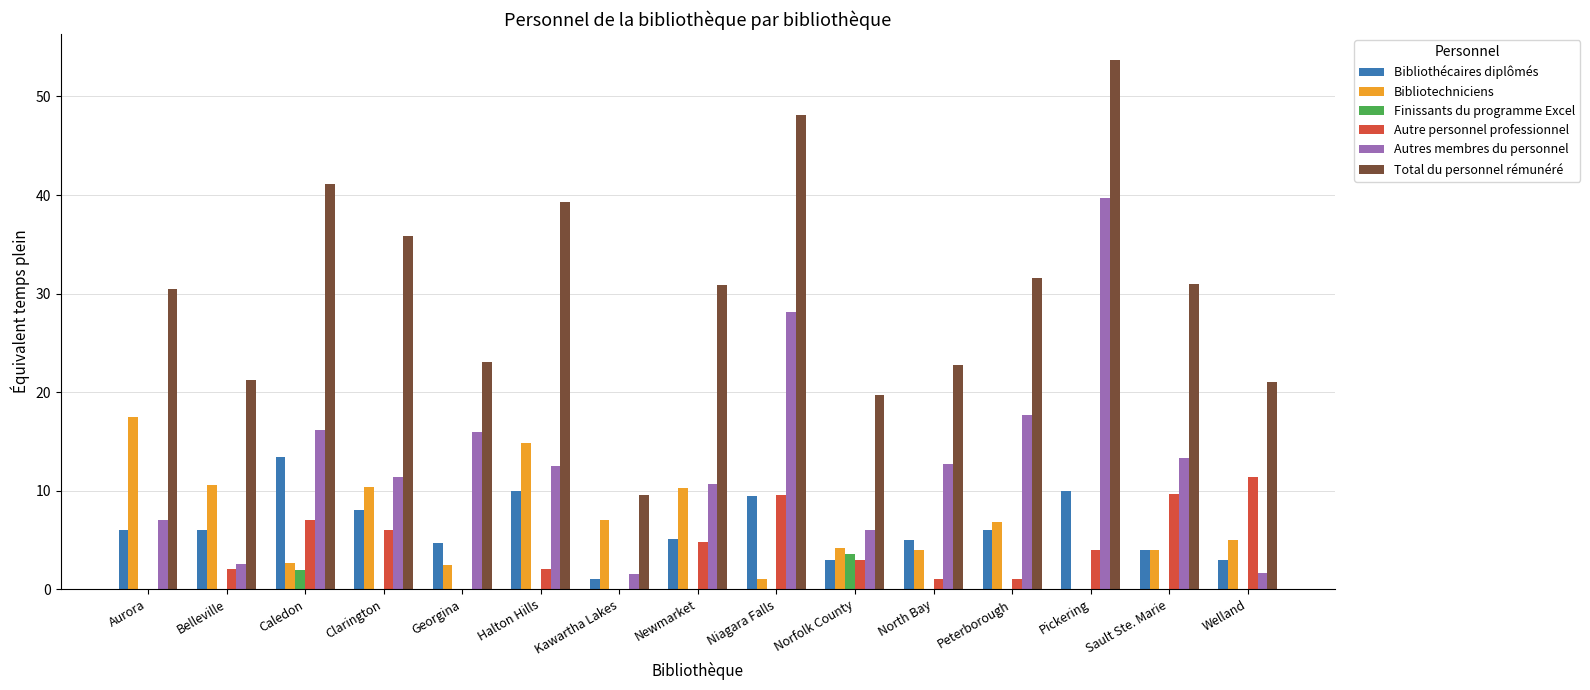

What is the sum of the Autres membres du personnel values at Halton Hills and Clarington?

23.9